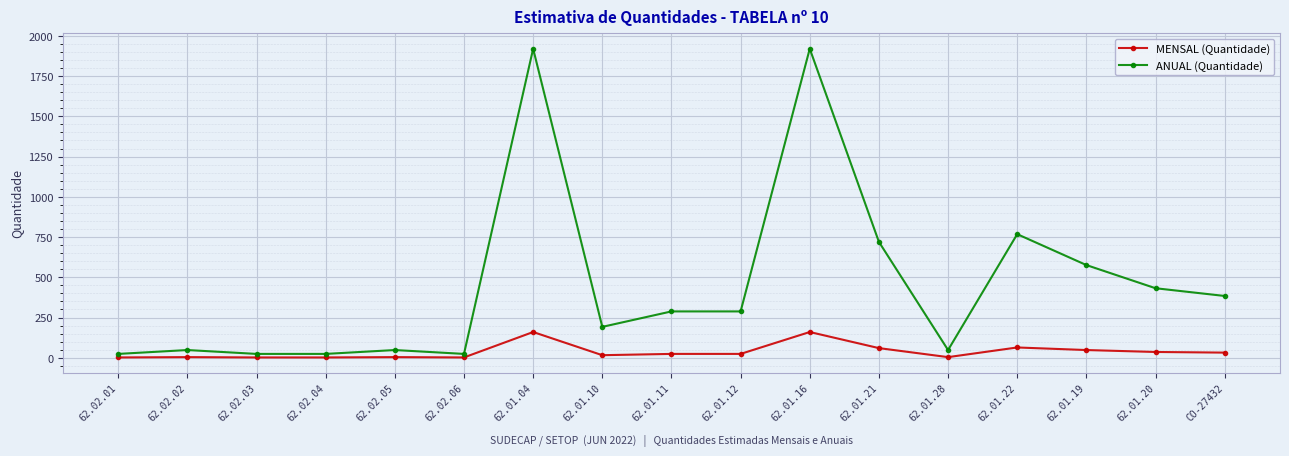

At 62.01.12, list the series in order from largest to smallest.

ANUAL (Quantidade), MENSAL (Quantidade)